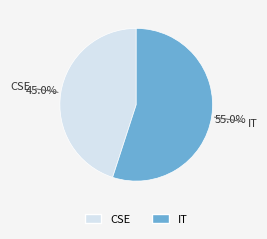

Does IT account for over 50% of the chart?

Yes